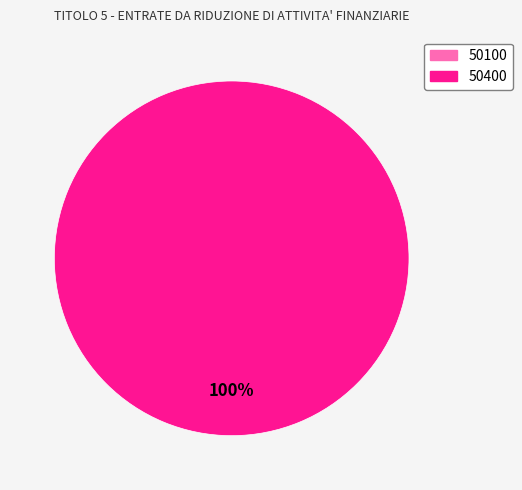

Count the number of slices in the pie.

2